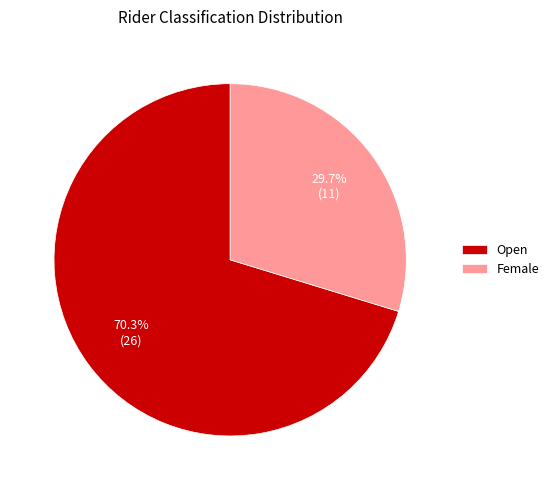

Which slice is the largest?

Open